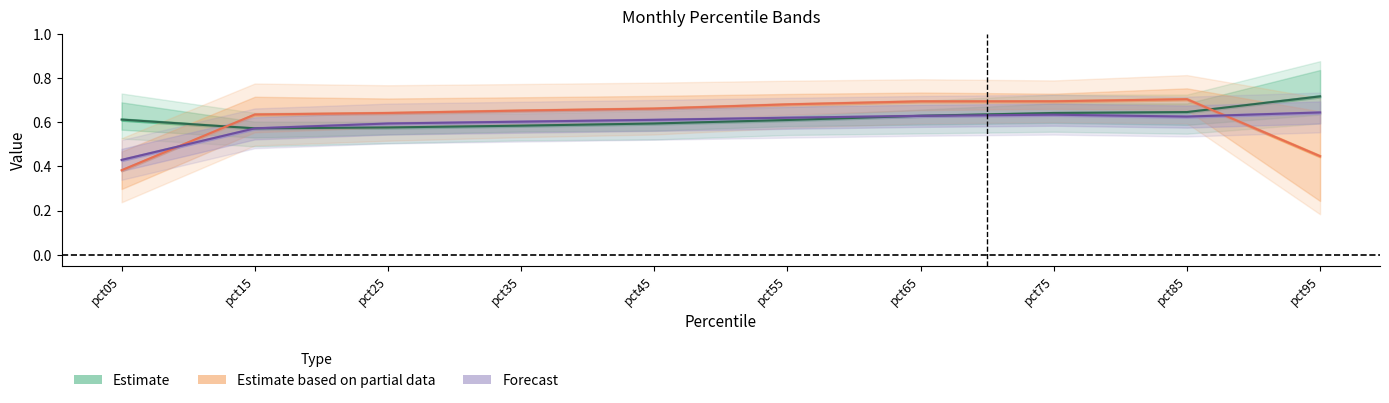

What is the minimum value shown in the chart?

0.2